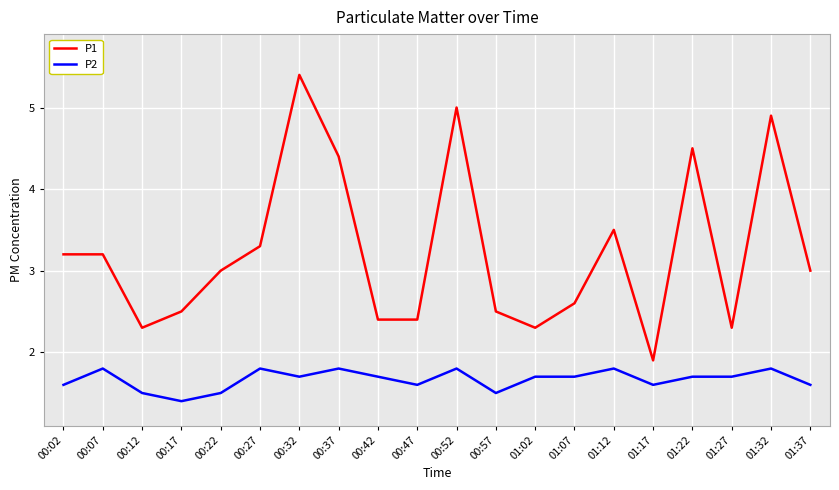

What is the difference between the P1 values at 01:22 and 00:42?

2.1